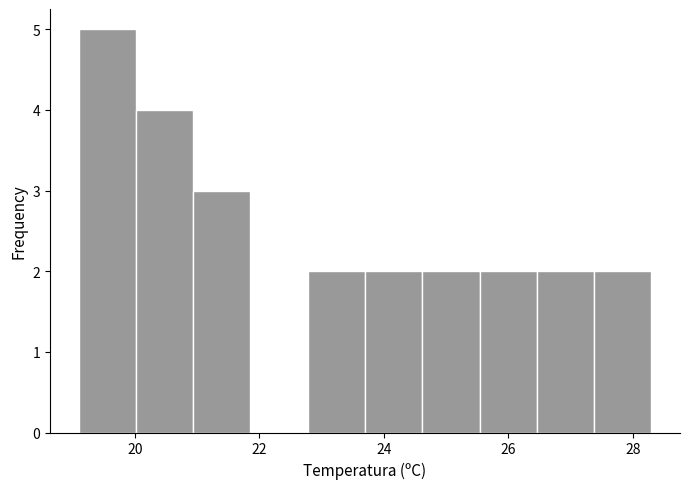

Reading left to right, list every bar in this chart as the range it spans on the x-axis followed by its height. Neither the bar edges nor the heights are printed on the chart, so give them approximately, as read against the axes.

19.10 to 20.02: 5
20.02 to 20.94: 4
20.94 to 21.86: 3
21.86 to 22.78: 0
22.78 to 23.70: 2
23.70 to 24.62: 2
24.62 to 25.54: 2
25.54 to 26.46: 2
26.46 to 27.38: 2
27.38 to 28.30: 2